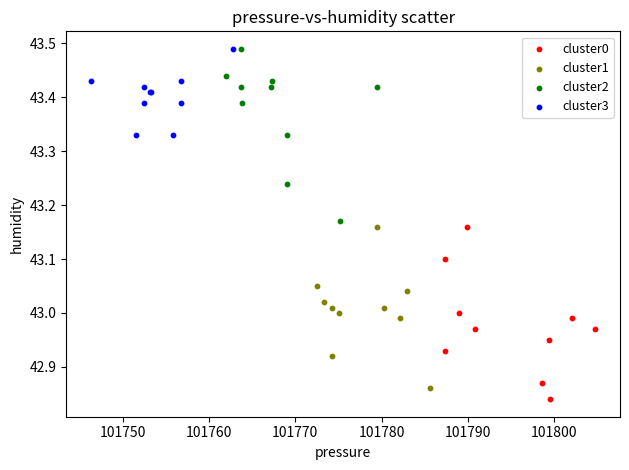

What are all the series names shown in the legend?

cluster0, cluster1, cluster2, cluster3